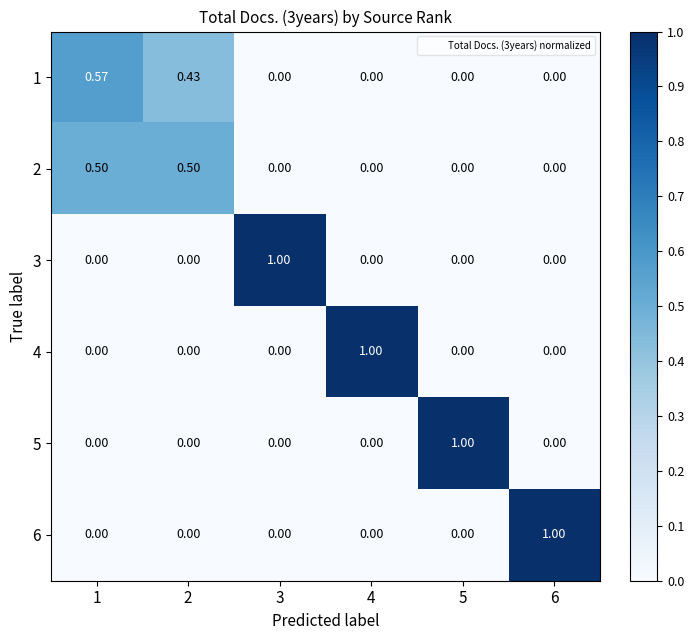

Is the value of 2 at 1 greater than the value of 4 at 5?

Yes